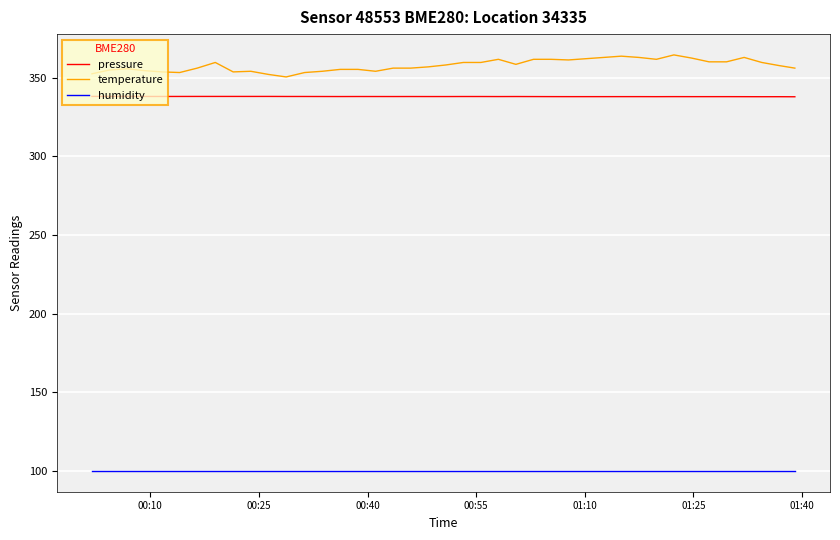

Which series has the largest range (max minus min)?

temperature